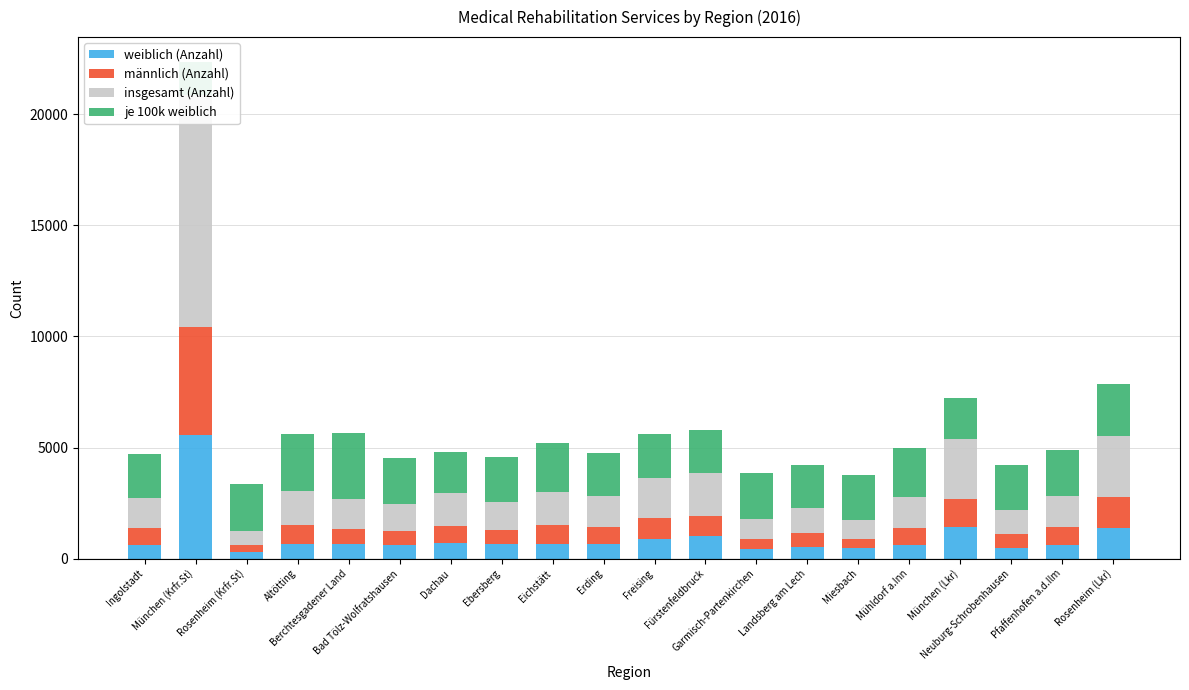

Rank the series at Miesbach from lowest to highest value.

männlich (Anzahl), weiblich (Anzahl), insgesamt (Anzahl), je 100k weiblich